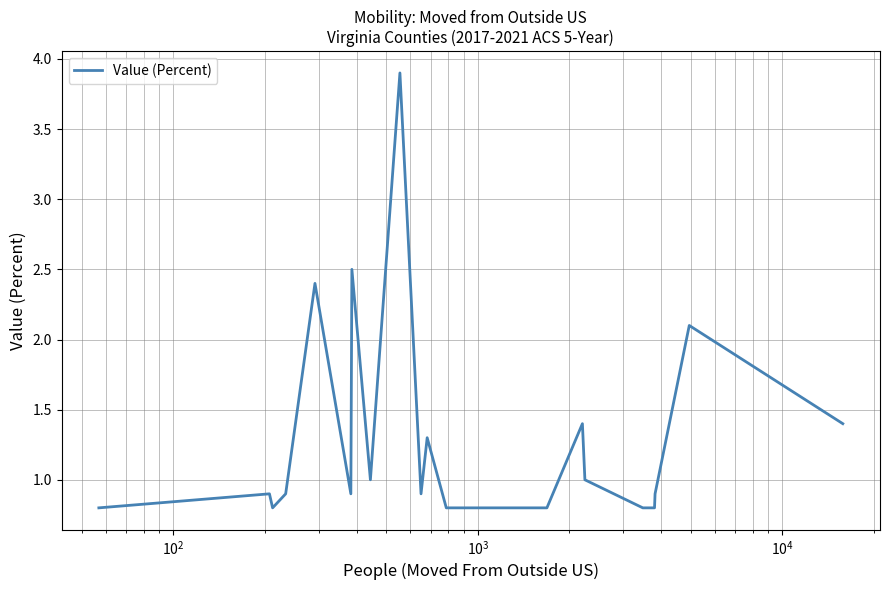

How many distinct data groups are displayed?

1